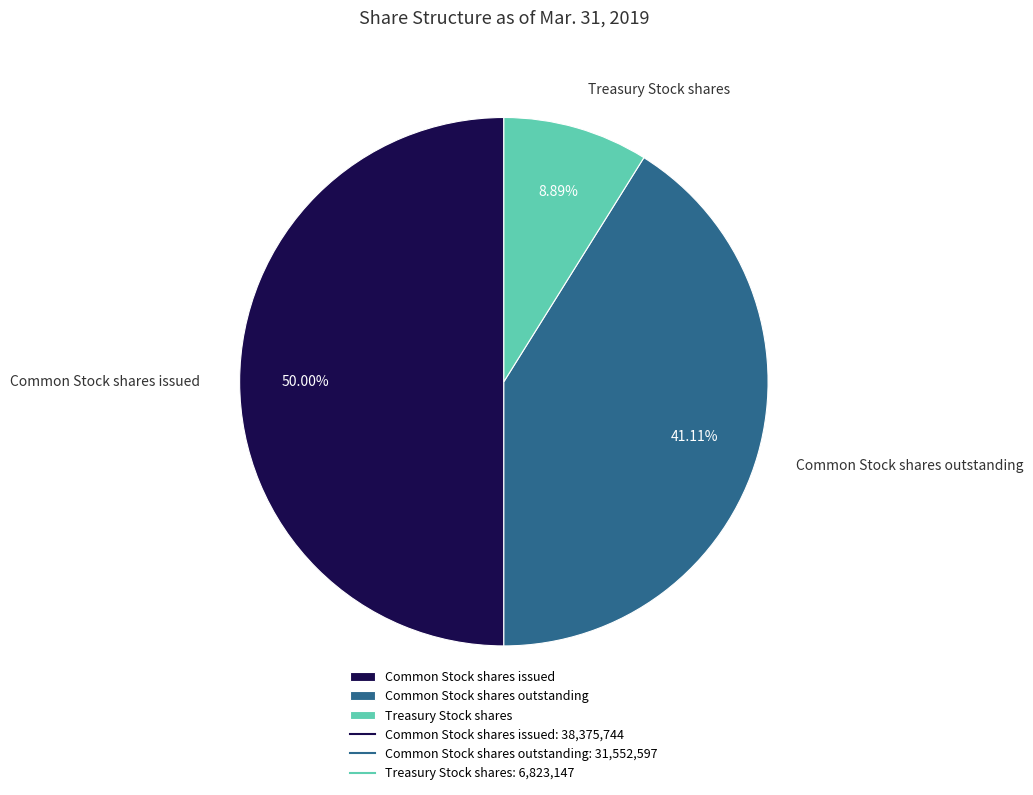

True or false: Treasury Stock shares accounts for 20% of the total.

False